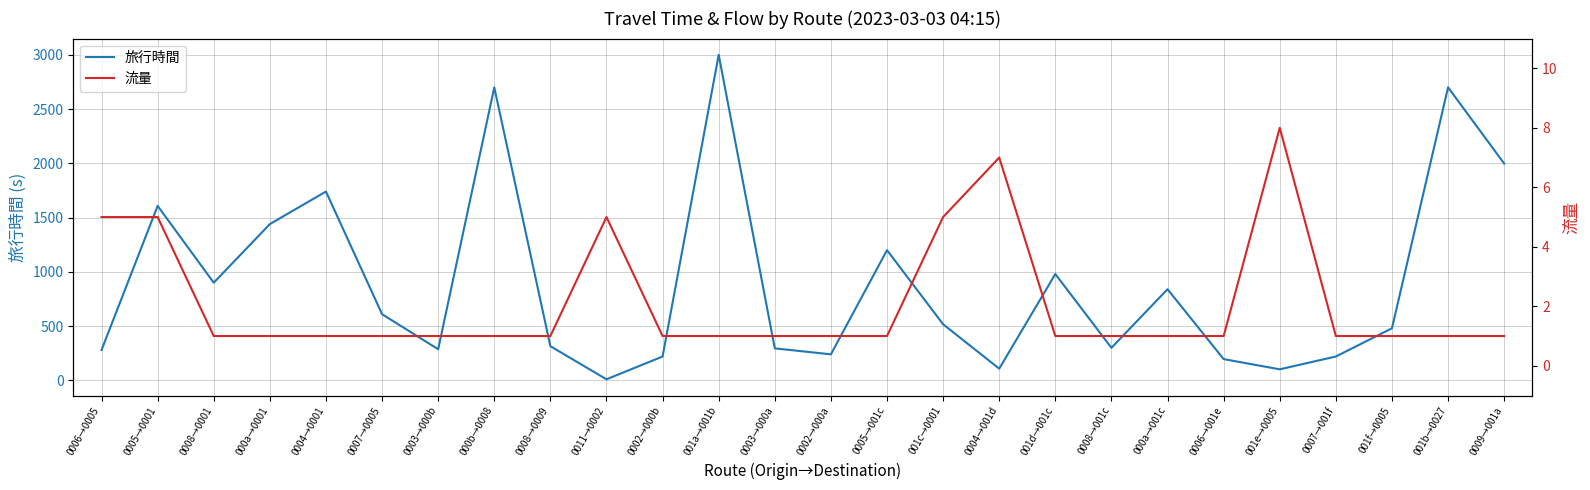

Reading left to right, list all the values displayed in this chart.

旅行時間: 0006→0005=280	0005→0001=1608	0008→0001=900	000a→0001=1440	0004→0001=1740	0007→0005=610	0003→000b=287	000b→0008=2700	0008→0009=315	0011→0002=10	0002→000b=220	001a→001b=3000	0003→000a=295	0002→000a=240	0005→001c=1200	001c→0001=517	0004→001d=108	001d→001c=980	0008→001c=300	000a→001c=840	0006→001e=196	001e→0005=102	0007→001f=220	001f→0005=480	001b→0027=2700	0009→001a=1998
流量: 0006→0005=5	0005→0001=5	0008→0001=1	000a→0001=1	0004→0001=1	0007→0005=1	0003→000b=1	000b→0008=1	0008→0009=1	0011→0002=5	0002→000b=1	001a→001b=1	0003→000a=1	0002→000a=1	0005→001c=1	001c→0001=5	0004→001d=7	001d→001c=1	0008→001c=1	000a→001c=1	0006→001e=1	001e→0005=8	0007→001f=1	001f→0005=1	001b→0027=1	0009→001a=1